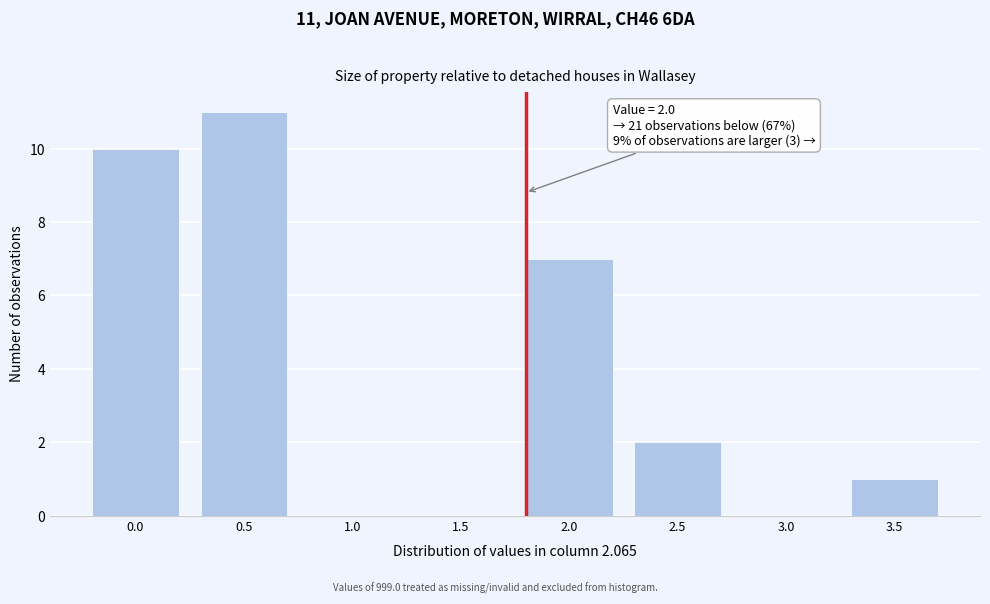

Reading left to right, transcribe all the data shown in this chart.

0.0=10	0.5=11	1.0=0	1.5=0	2.0=7	2.5=2	3.0=0	3.5=1